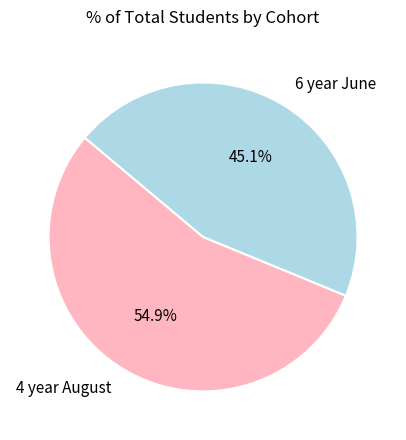

Rank the categories by value from highest to lowest.

4 year August, 6 year June